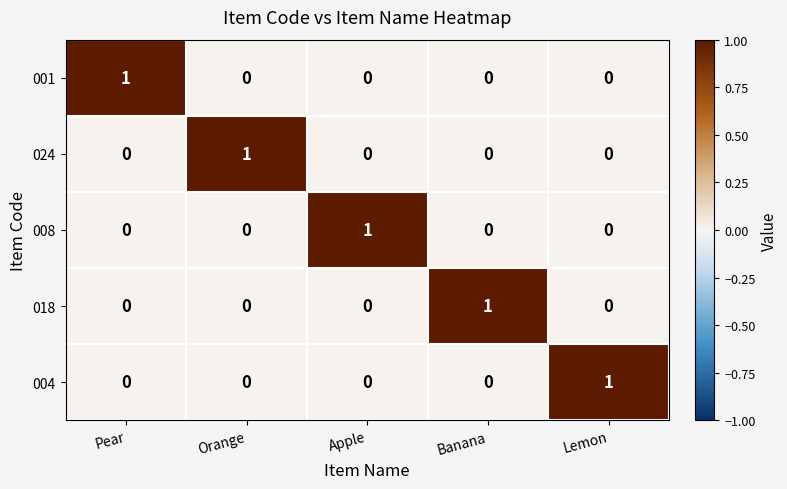

At how many categories does at least one series exceed 0?

5